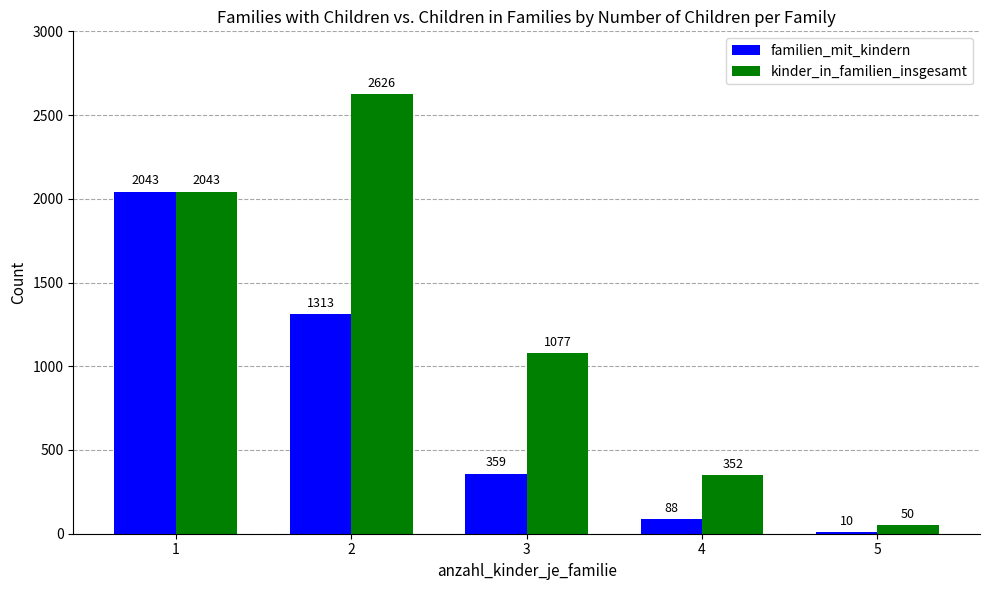

At which label is familien_mit_kindern closest to 1026?

2